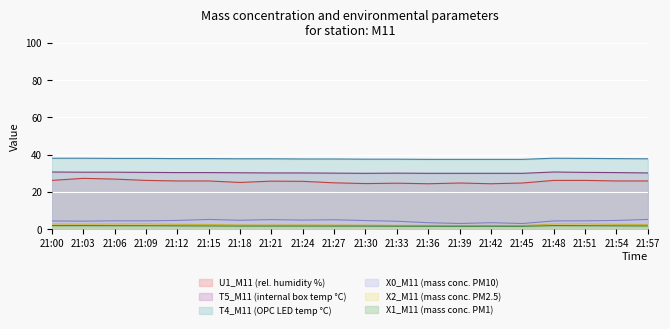

The value of U1_M11 at 21:06 is 48.3. True or false?

False